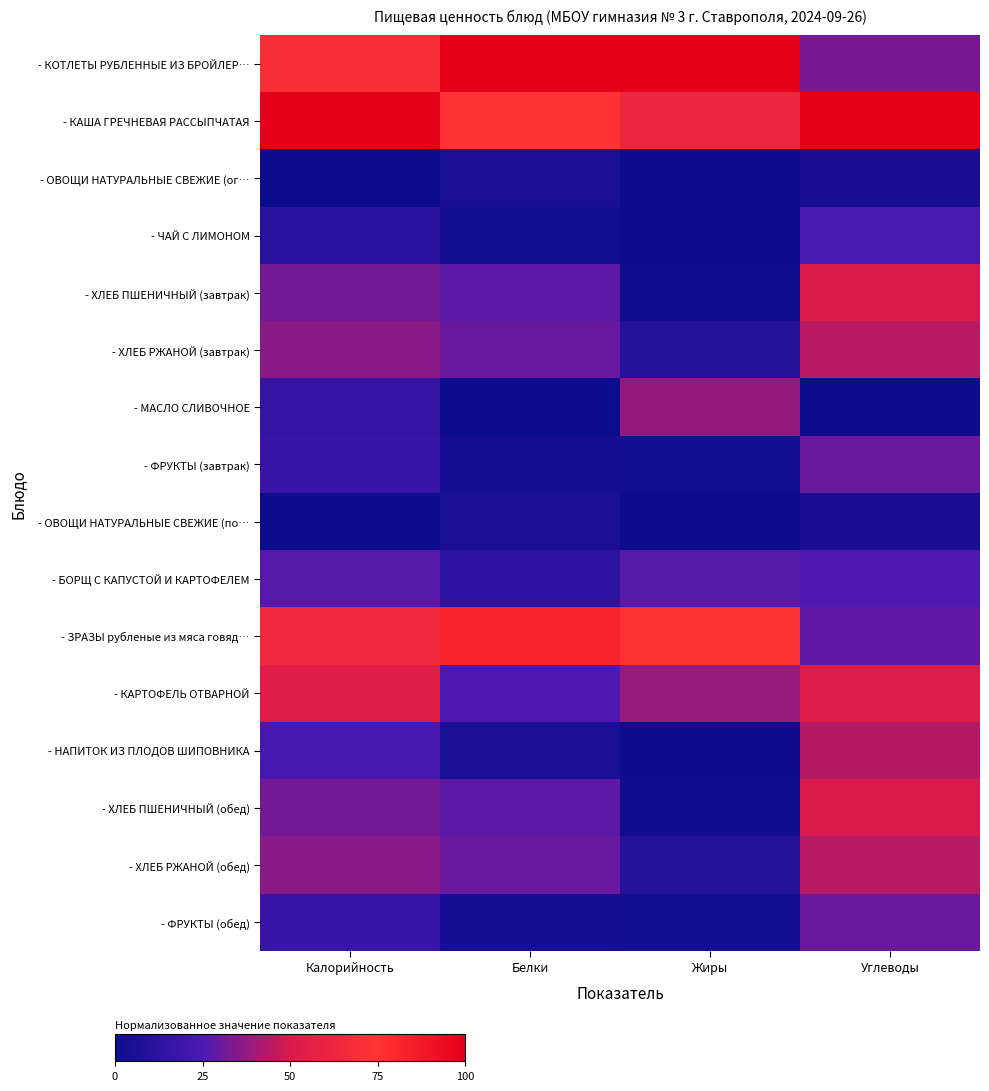

What is the total value across all series at Углеводы?

568.7